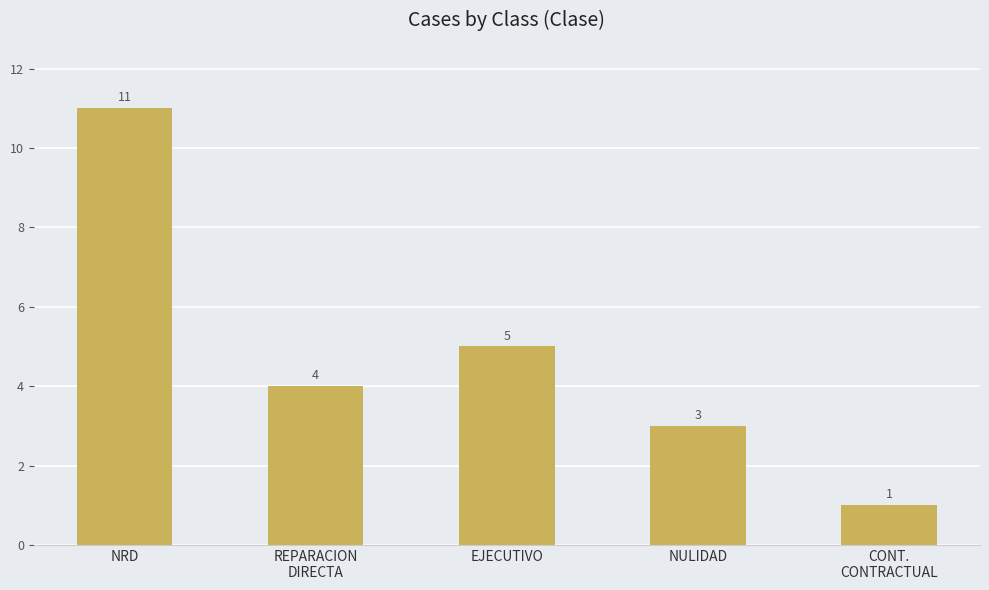

What is the value of the 2nd bar from the left?

4